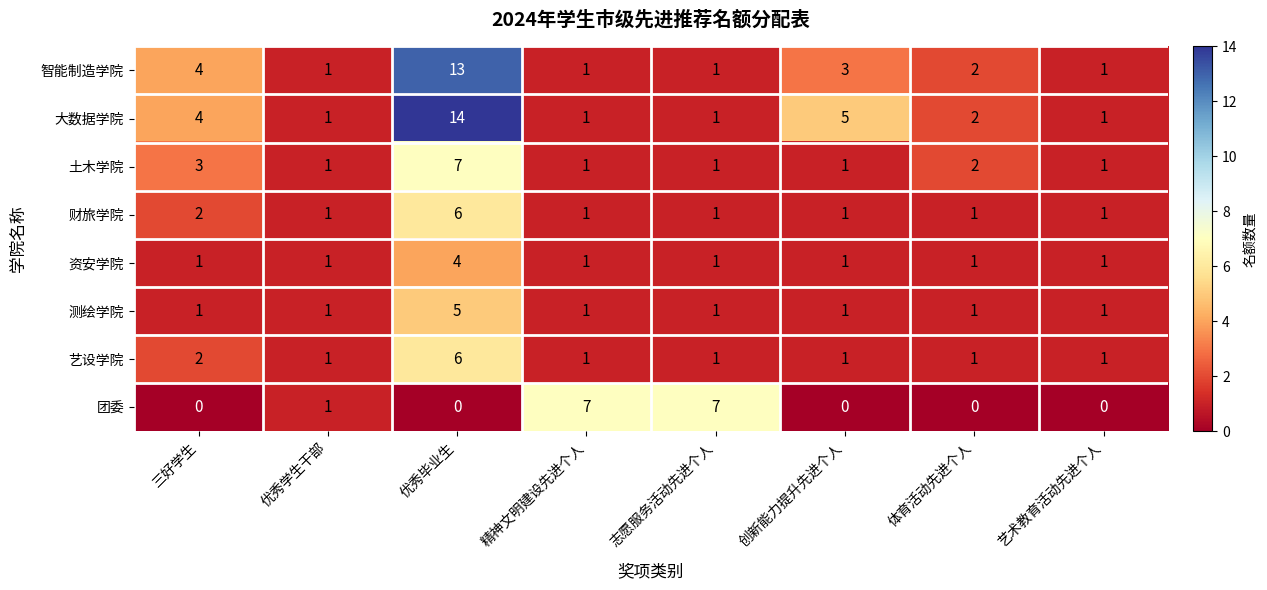

The 大数据学院 series shows 3 at 体育活动先进个人. True or false?

False